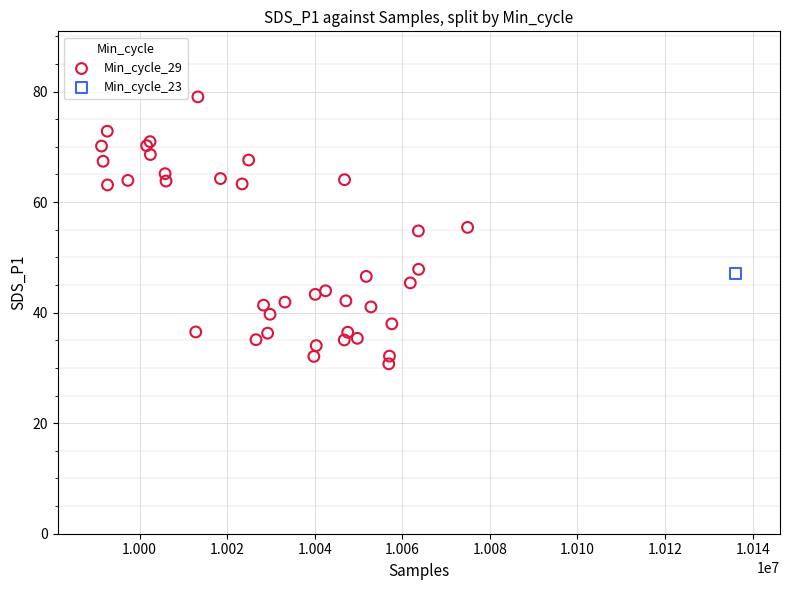

What are all the series names shown in the legend?

Min_cycle_29, Min_cycle_23